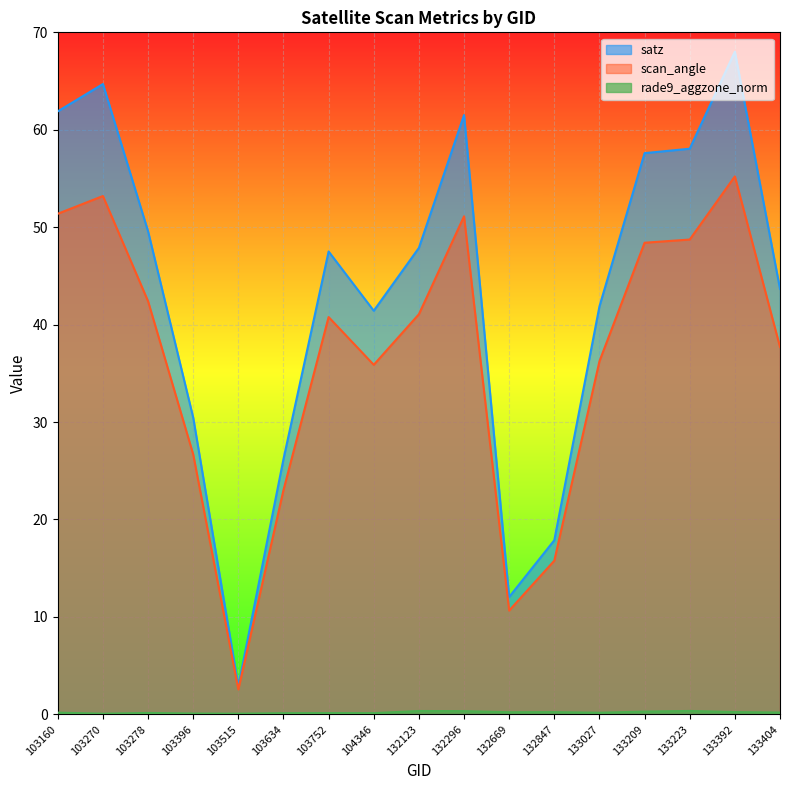

At which category does satz reach its first local peak?

103270